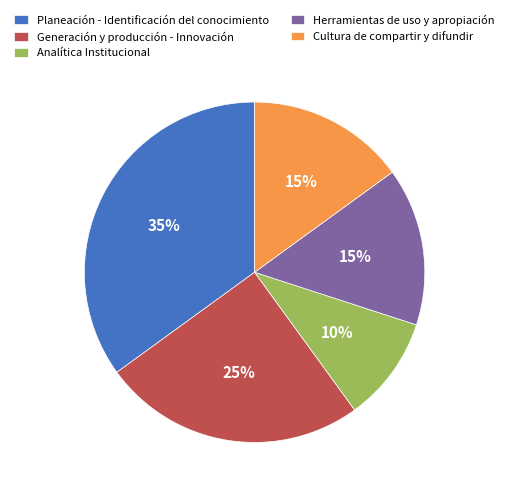

Between Generación y producción - Innovación and Herramientas de uso y apropiación, which is larger?

Generación y producción - Innovación